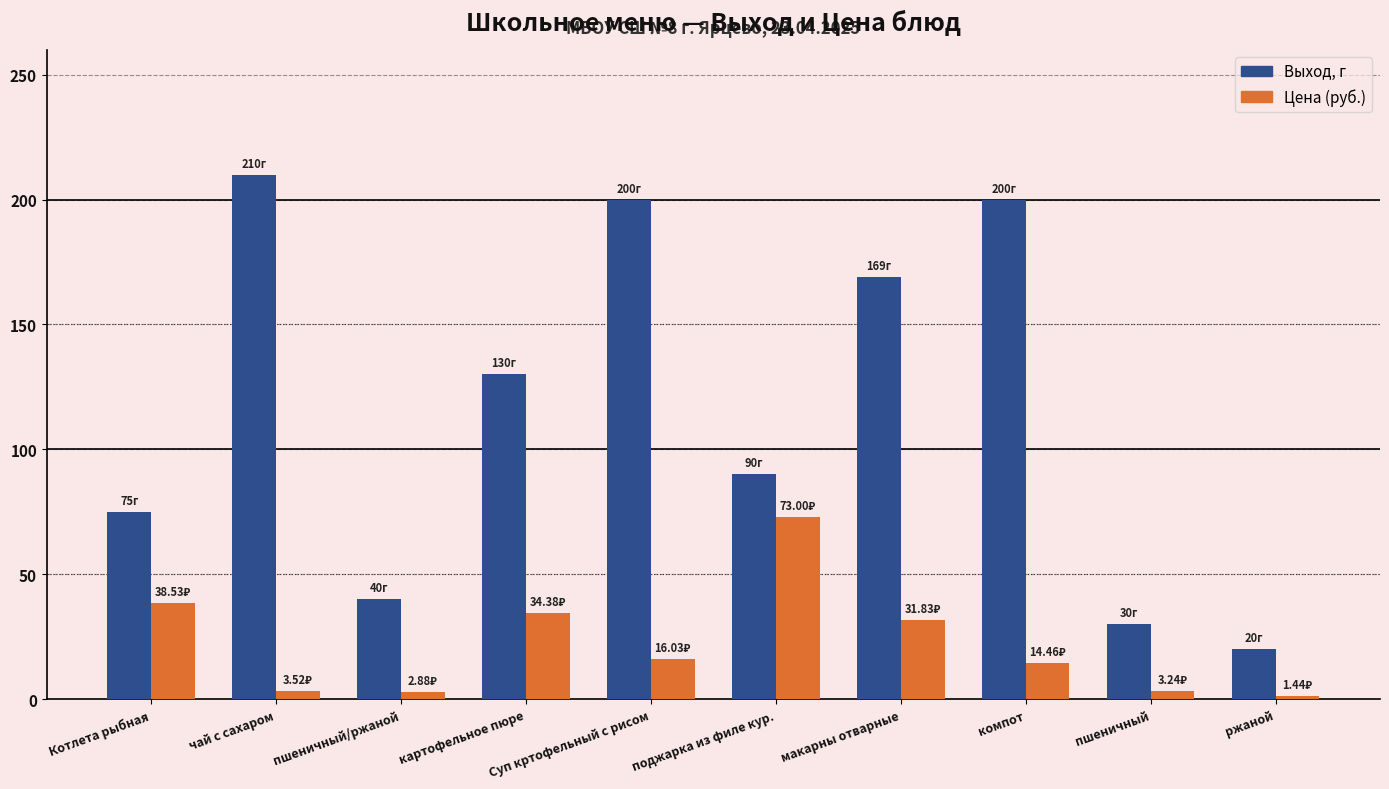

What is the label of the 9th bar from the left?

пшеничный